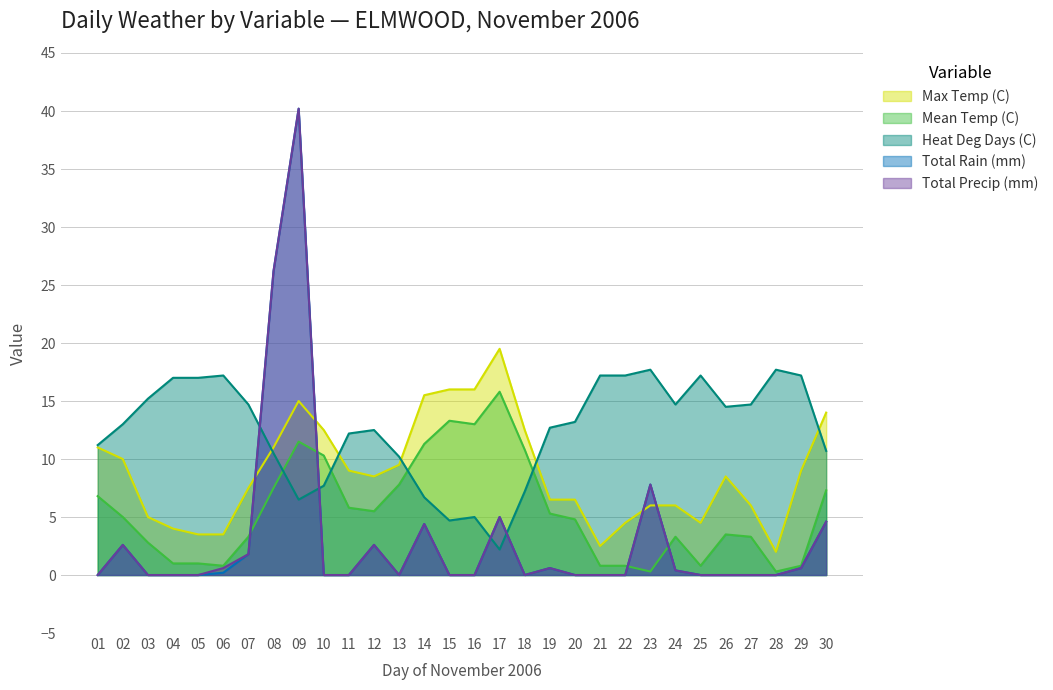

What is the difference between the Max Temp (C) values at 24 and 04?

2.0